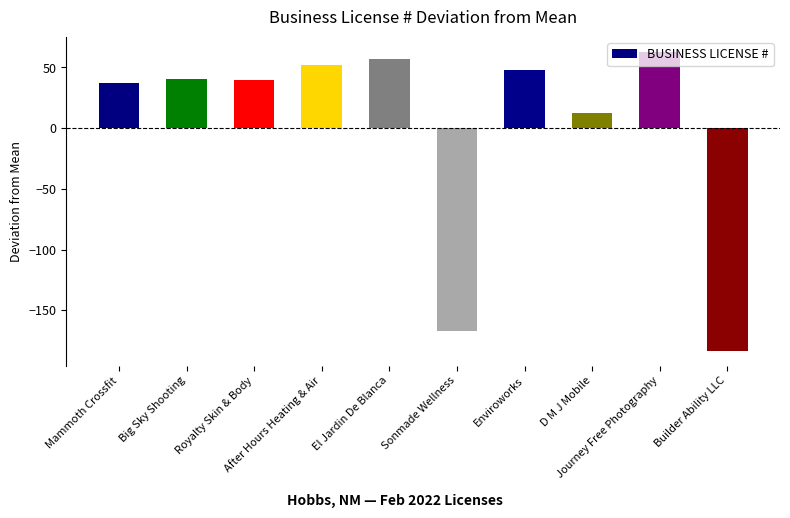

What is the value of the 6th bar from the left?

-167.1